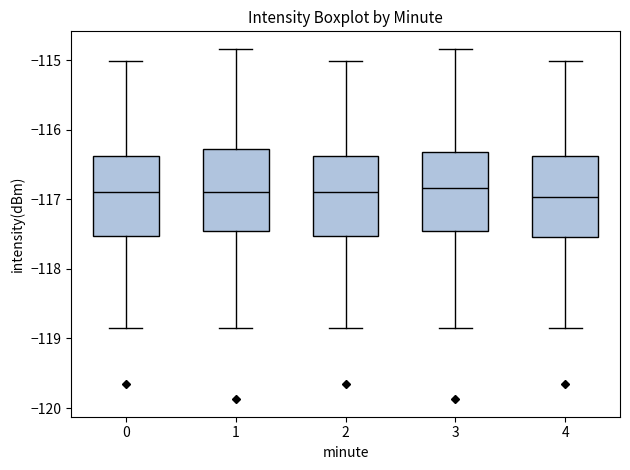

Reading left to right, read every box against the y-axis: the position of its median line, the range the box covers, and the ends of its whiskers. The values are not printed on the chart, so give them approximately, as read against the axis.

0: median -116.9, box -117.5 to -116.4, whiskers -118.9 to -115.0
1: median -116.9, box -117.4 to -116.3, whiskers -118.9 to -114.8
2: median -116.9, box -117.5 to -116.4, whiskers -118.9 to -115.0
3: median -116.8, box -117.4 to -116.3, whiskers -118.9 to -114.8
4: median -117.0, box -117.5 to -116.4, whiskers -118.9 to -115.0